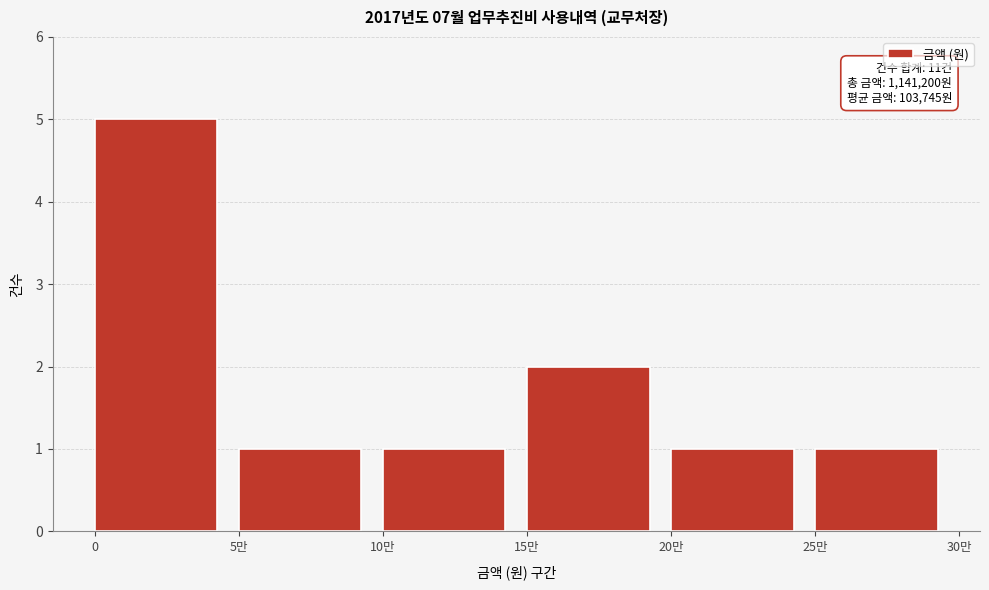

Reading right to left, transcribe all the data shown in this chart.

1	1	2	1	1	5